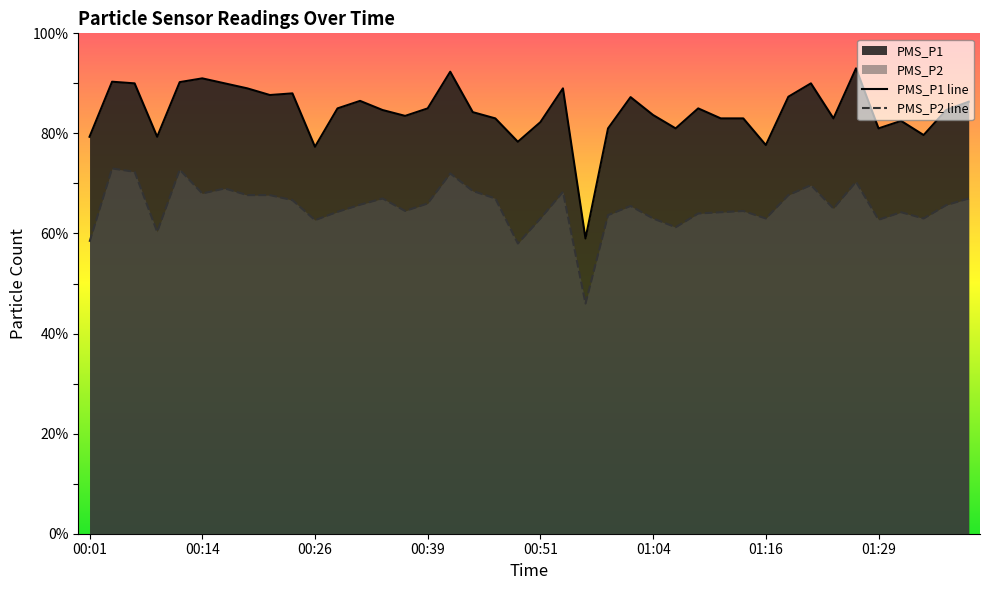

What is the difference between the highest and lowest values at 01:19?

19.7